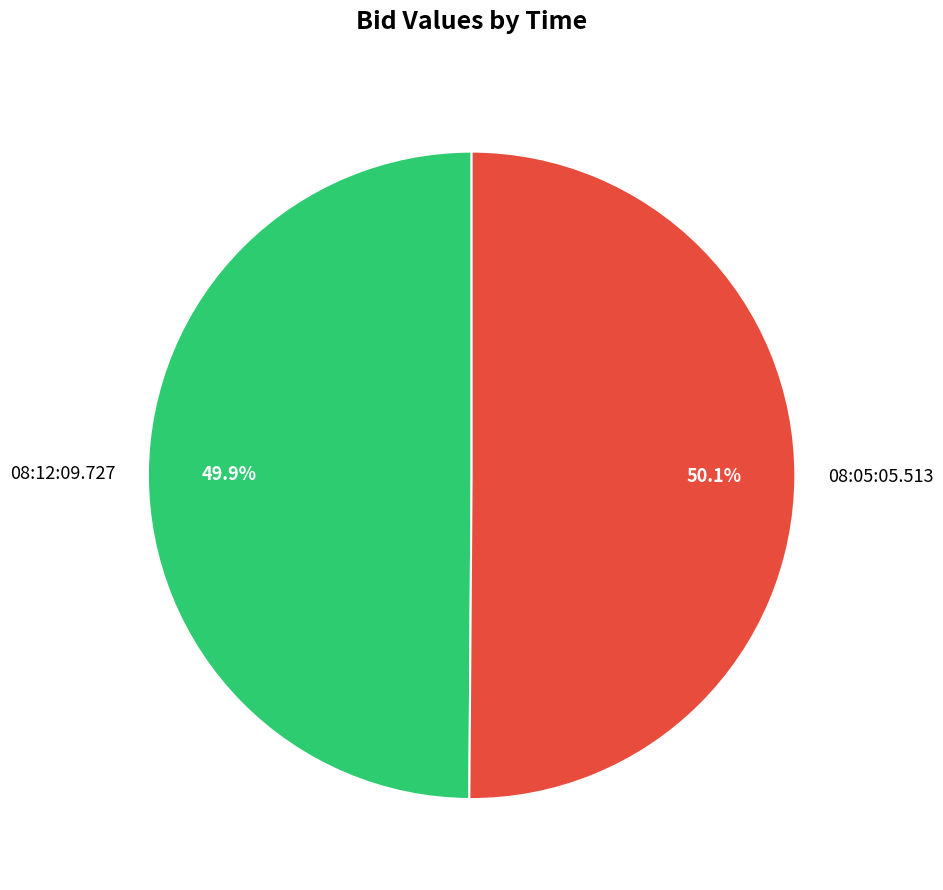

Approximately how many times larger is the value at 08:12:09.727 compared to 08:05:05.513?

1.0